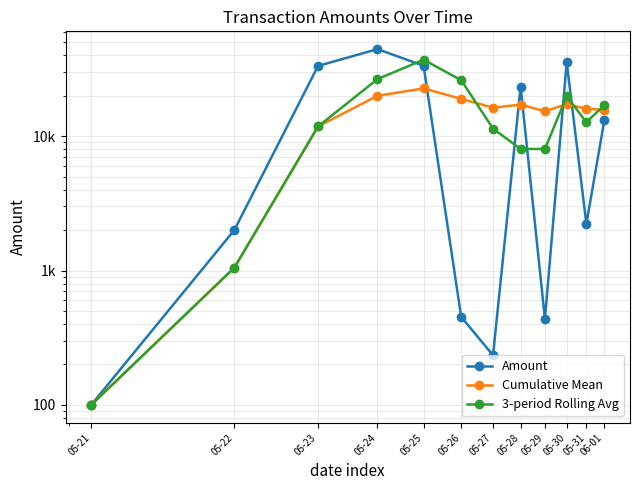

At 05-29, list the series in order from largest to smallest.

Cumulative Mean, 3-period Rolling Avg, Amount